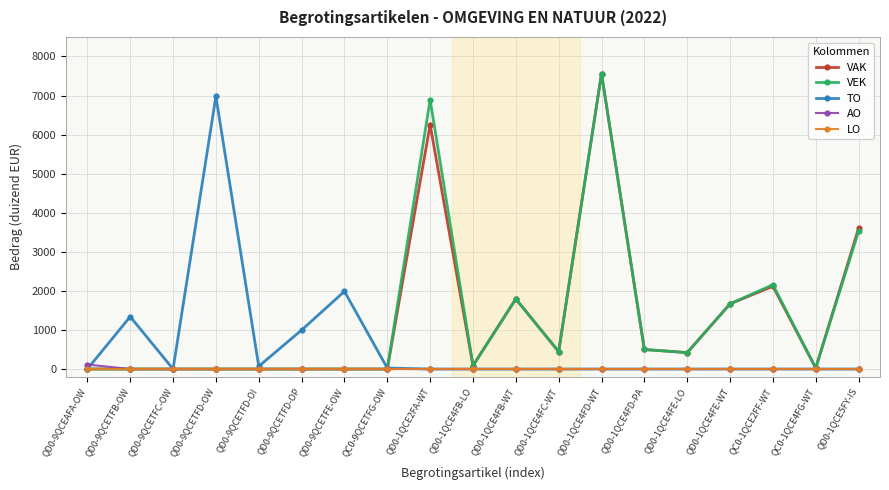

Between QD0-1QCE4FD-WT and QC0-1QCE2FF-WT, which series saw the biggest shift?

VAK